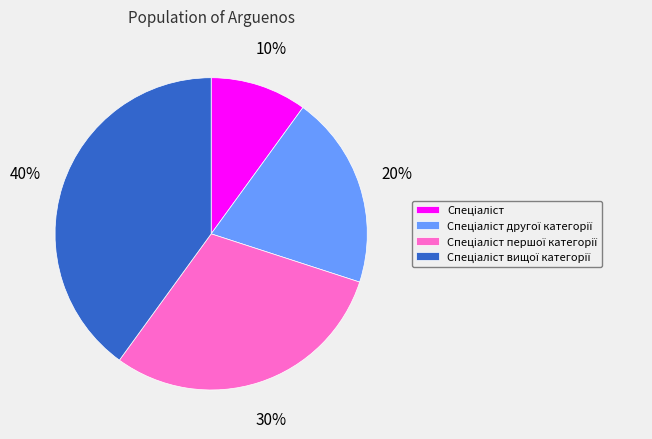

To the nearest percent, what is the average slice percentage?

25%